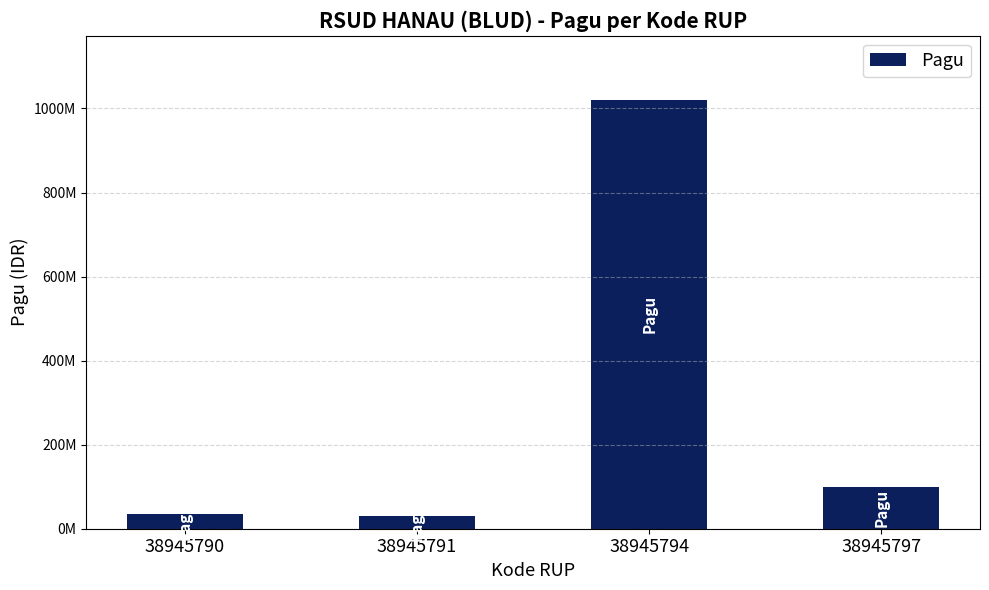

Does the chart contain any negative values?

No